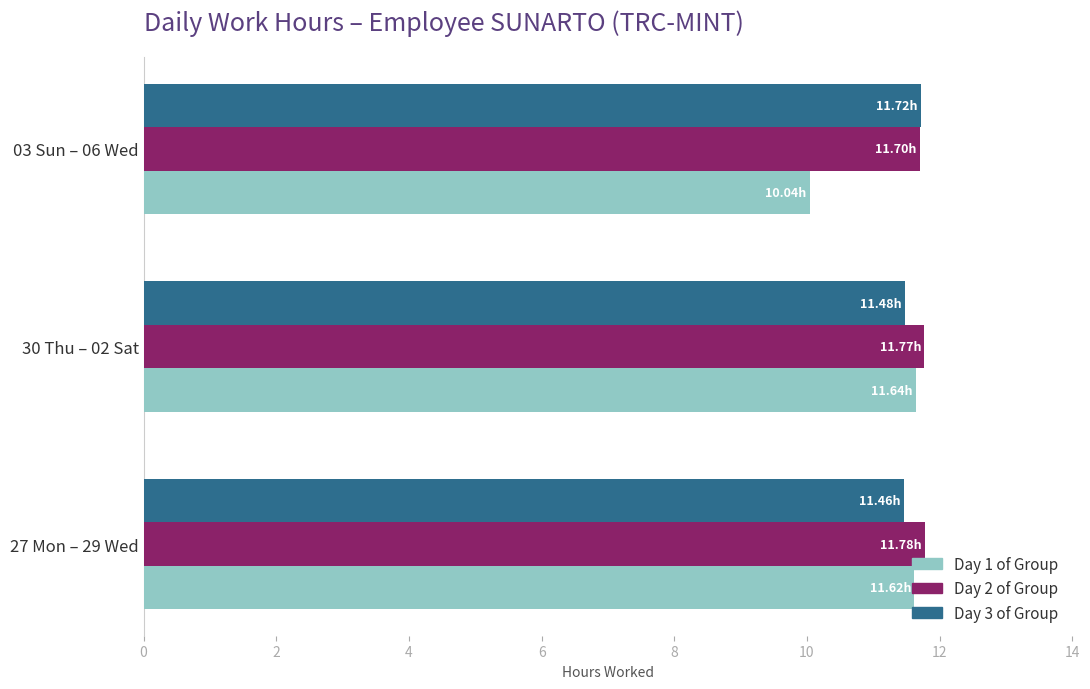

How many Day 3 of Group values are between 11 and 12?

3